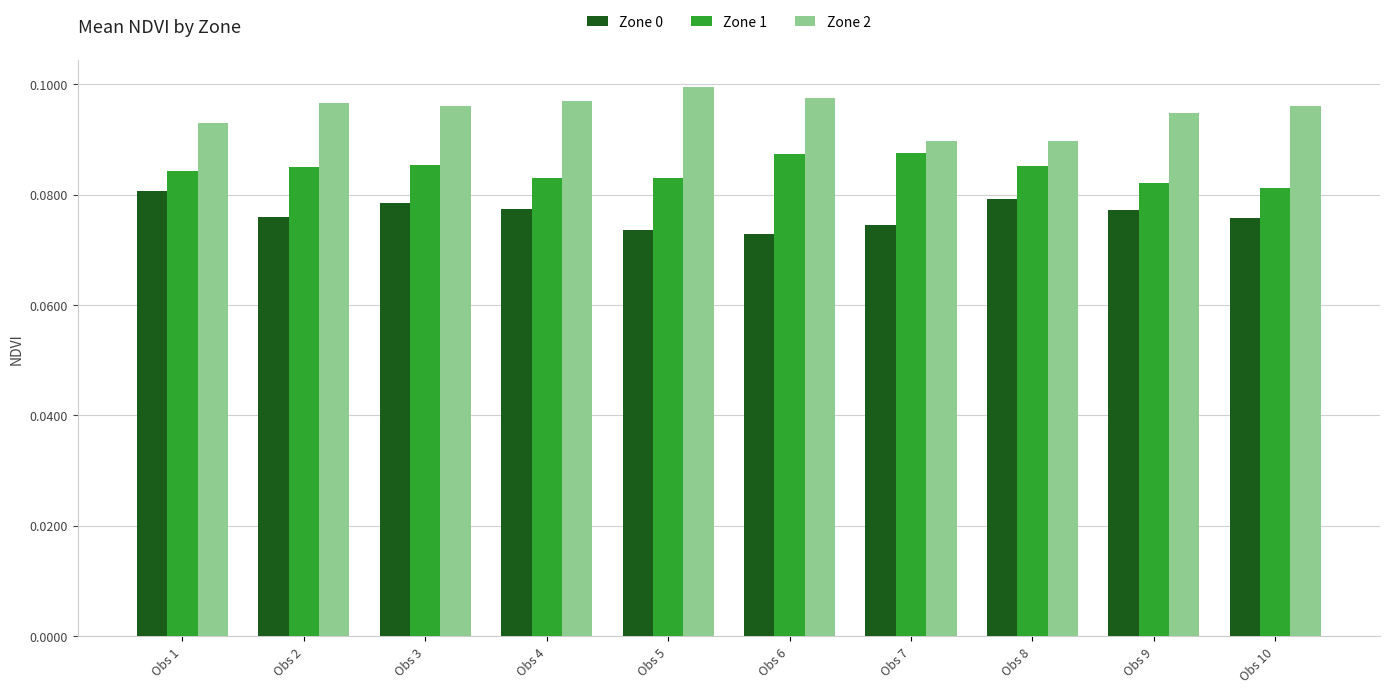

Count the Zone 0 values in the range 0 to 1.

10